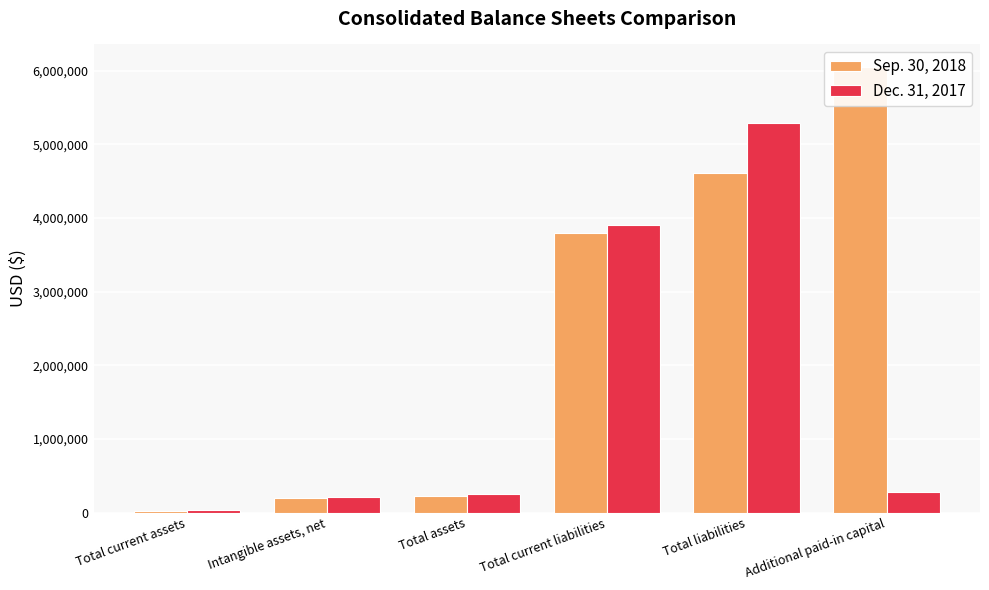

What are all the series names shown in the legend?

Sep. 30, 2018, Dec. 31, 2017